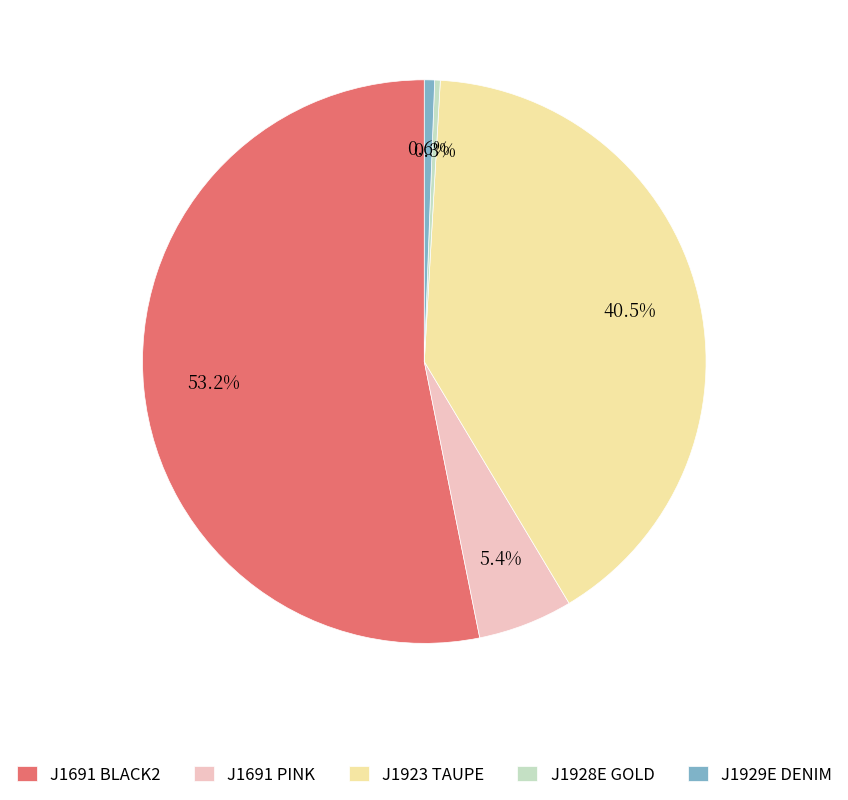

Is there any slice that represents more than half of the pie?

Yes